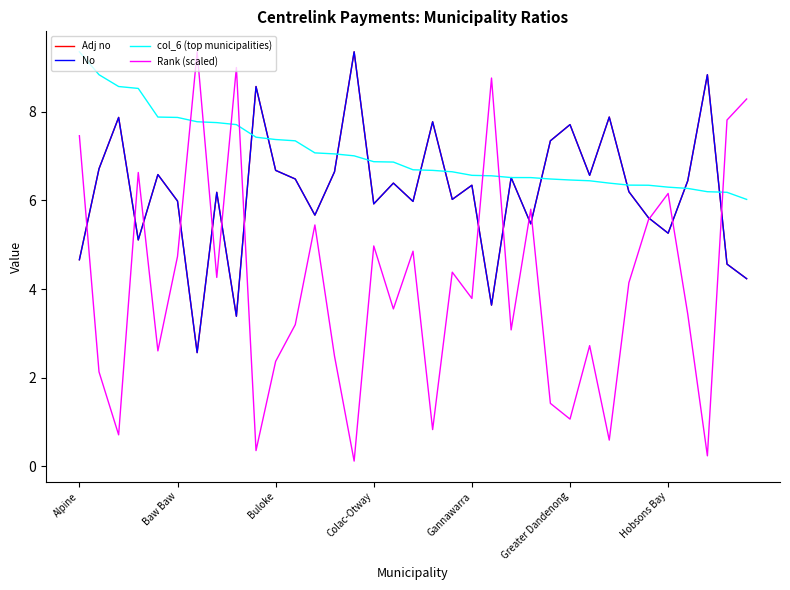

Which series has the largest range (max minus min)?

Rank (scaled)